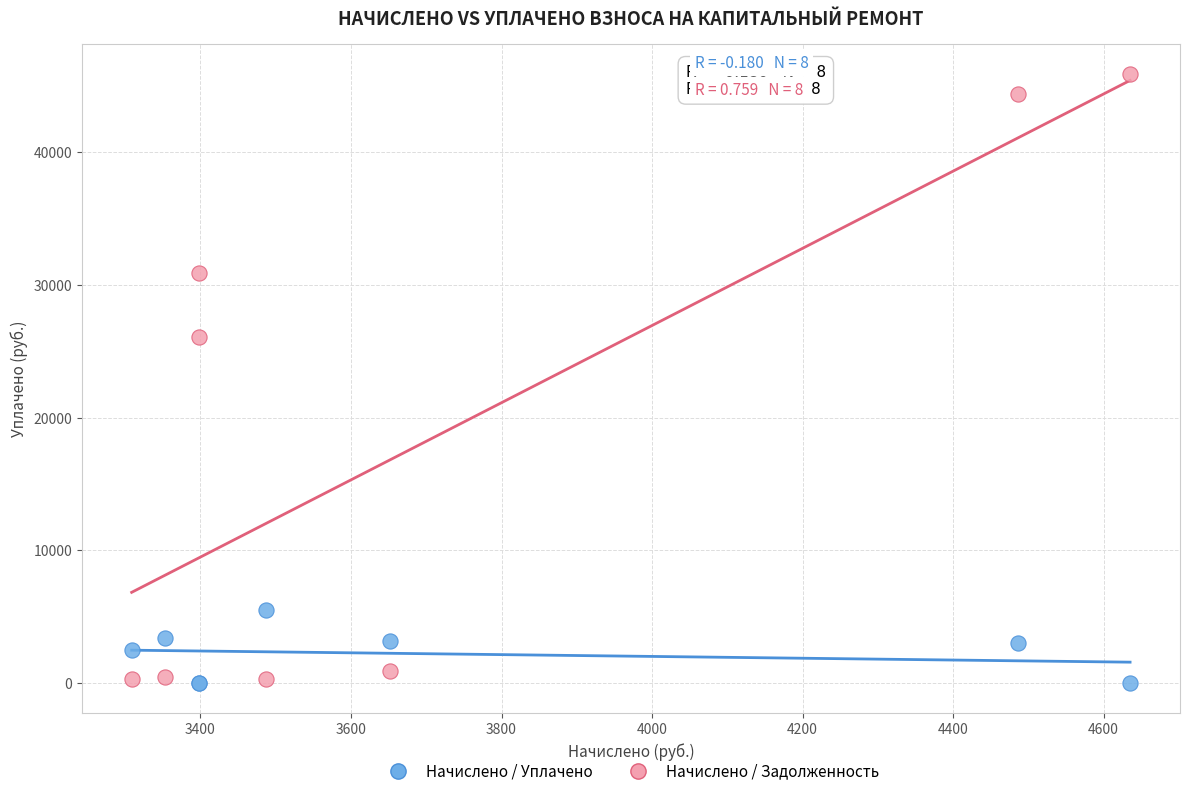

Which series reaches the maximum Y coordinate?

Начислено / Задолженность